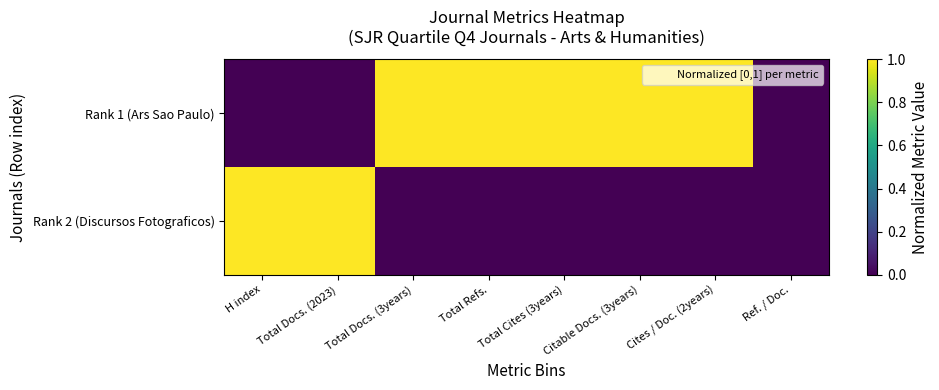

Rank the series by their maximum value, from highest to lowest.

Rank 1 (Ars Sao Paulo), Rank 2 (Discursos Fotograficos)